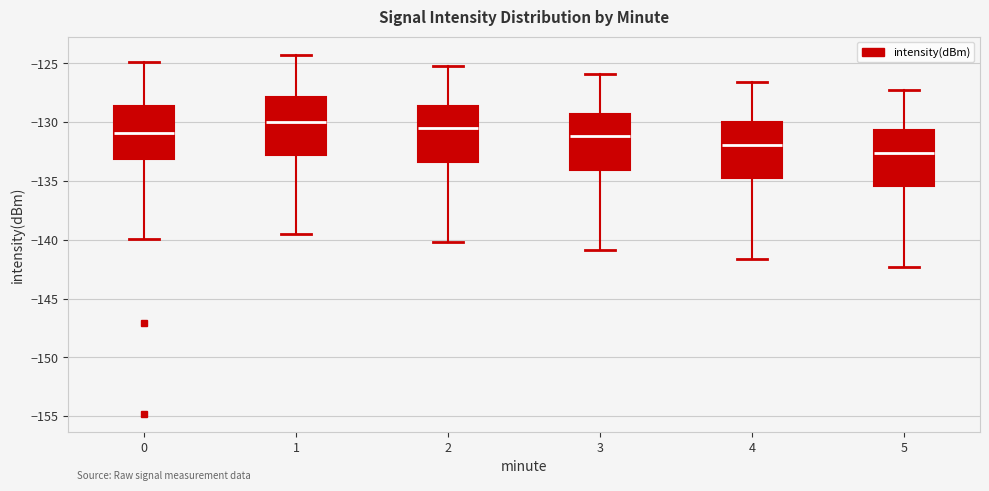

Reading left to right, transcribe this box plot: for each box, give where its median line is, the range the box spans, and where its two whiskers end, as read against the y-axis. The values are not printed on the chart, so give them approximately, as read against the axis.

0: median -131.0, box -133.0 to -128.5, whiskers -140.0 to -125.0
1: median -130.0, box -133.0 to -128.0, whiskers -139.5 to -124.5
2: median -130.5, box -133.5 to -128.5, whiskers -140.0 to -125.0
3: median -131.0, box -134.0 to -129.5, whiskers -141.0 to -126.0
4: median -132.0, box -134.5 to -130.0, whiskers -141.5 to -126.5
5: median -132.5, box -135.5 to -130.5, whiskers -142.5 to -127.5